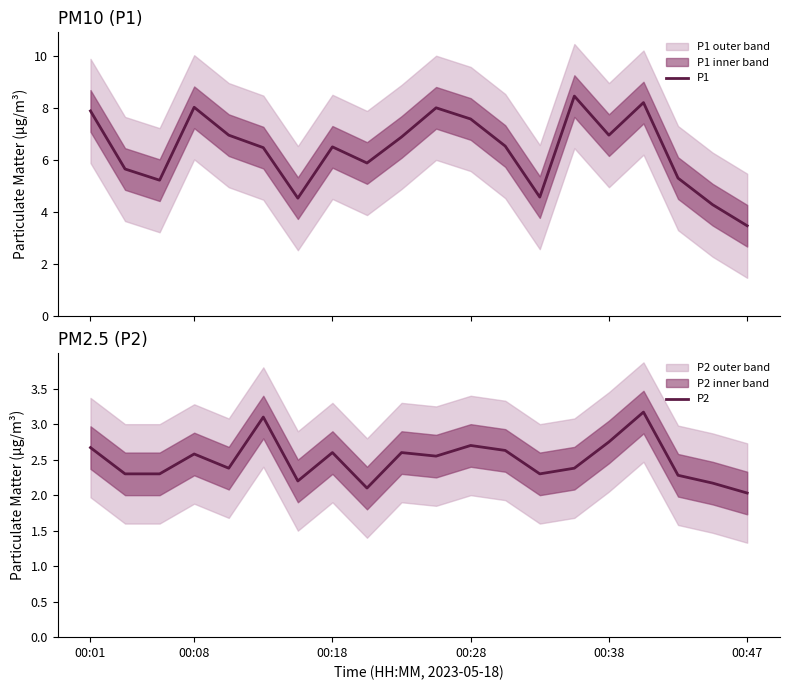

What is the difference between the maximum and minimum values in the P1 series?

5.0